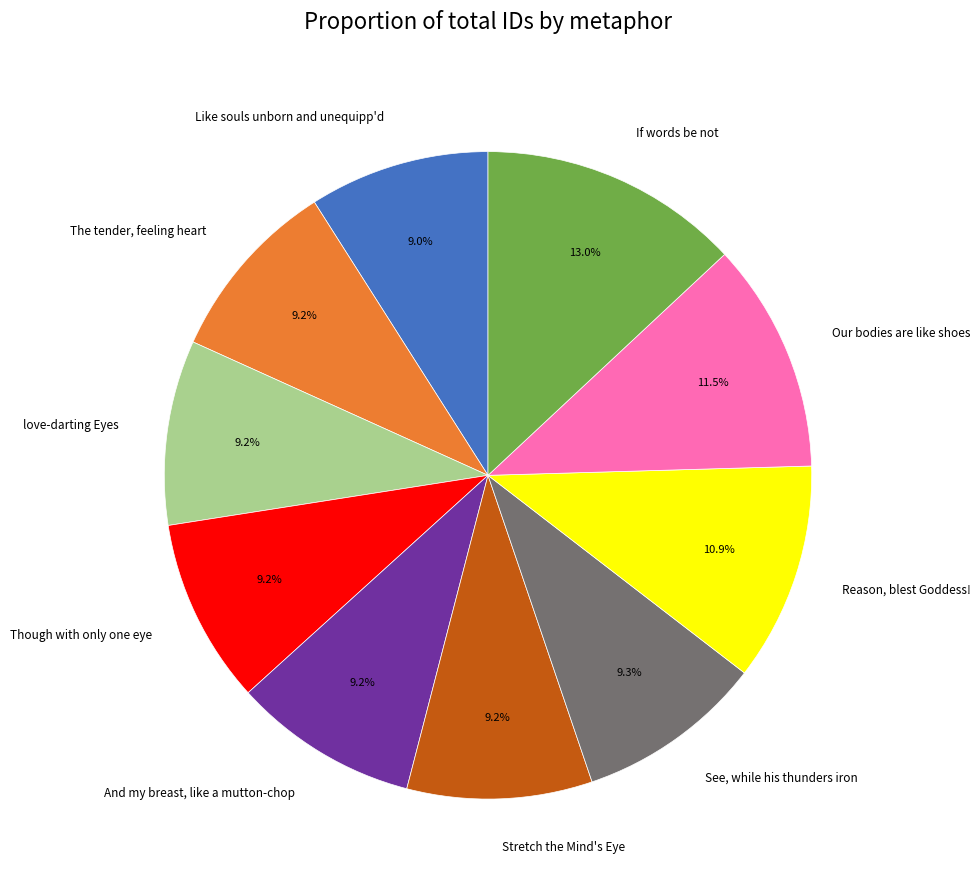

What is the largest slice in the pie chart?

If words be not